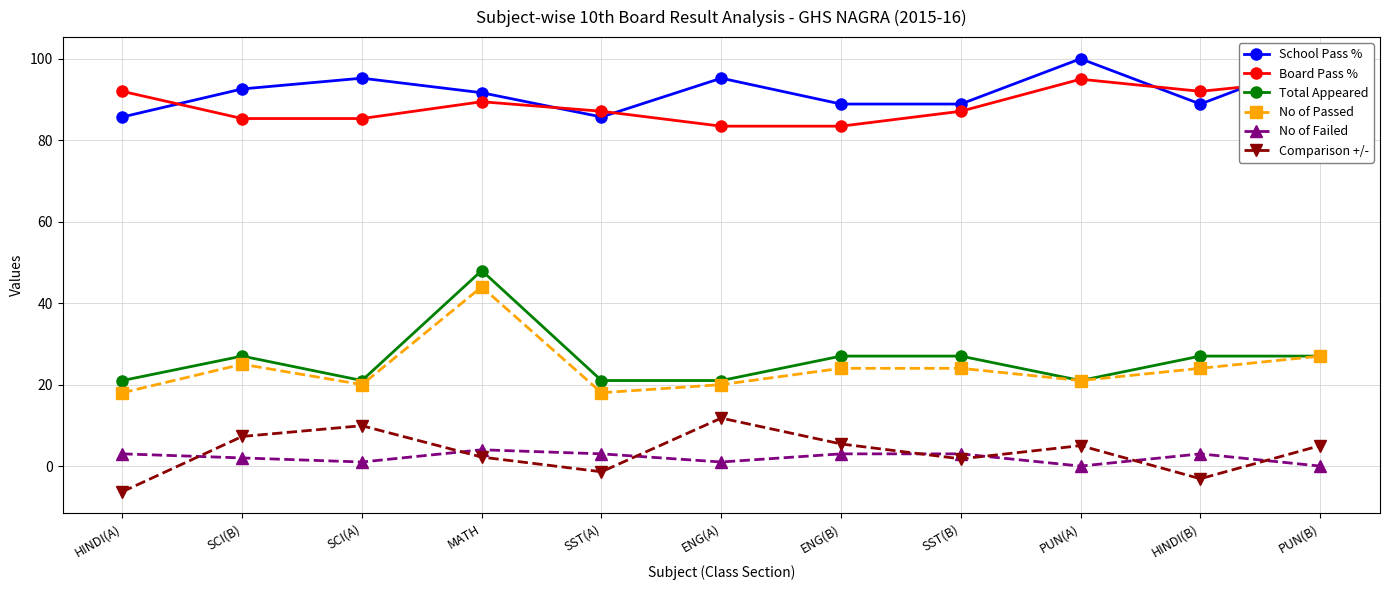

How many data points in Board Pass % are above 87?

7